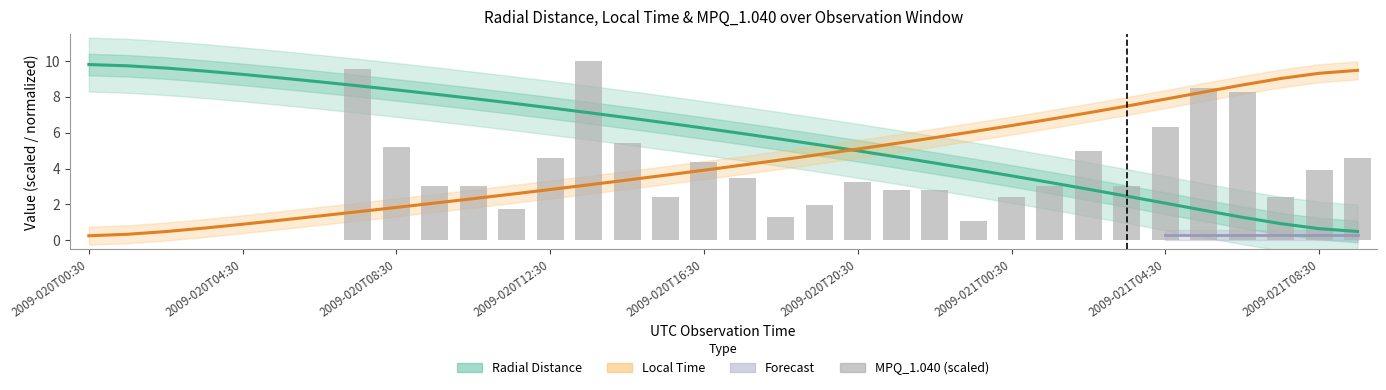

Between 2009-020T13:30 and 2009-020T03:30, which is larger?

2009-020T03:30